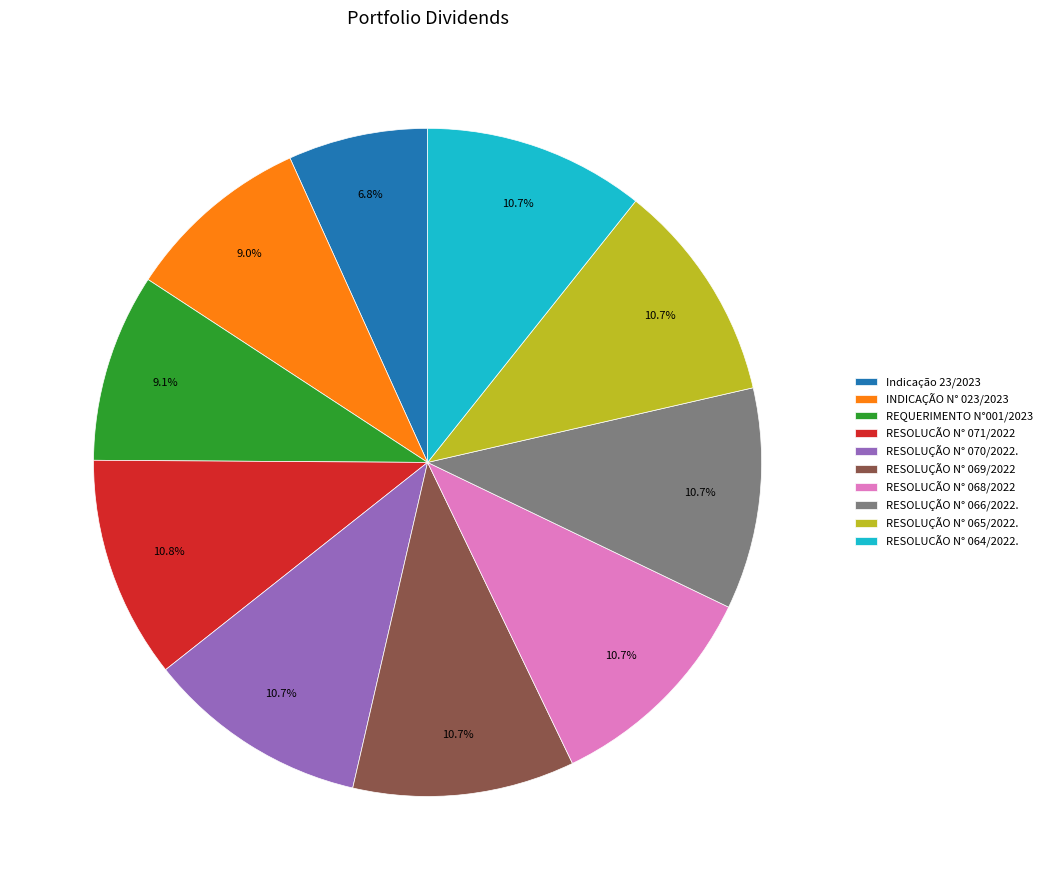

How many slices are in this pie chart?

10